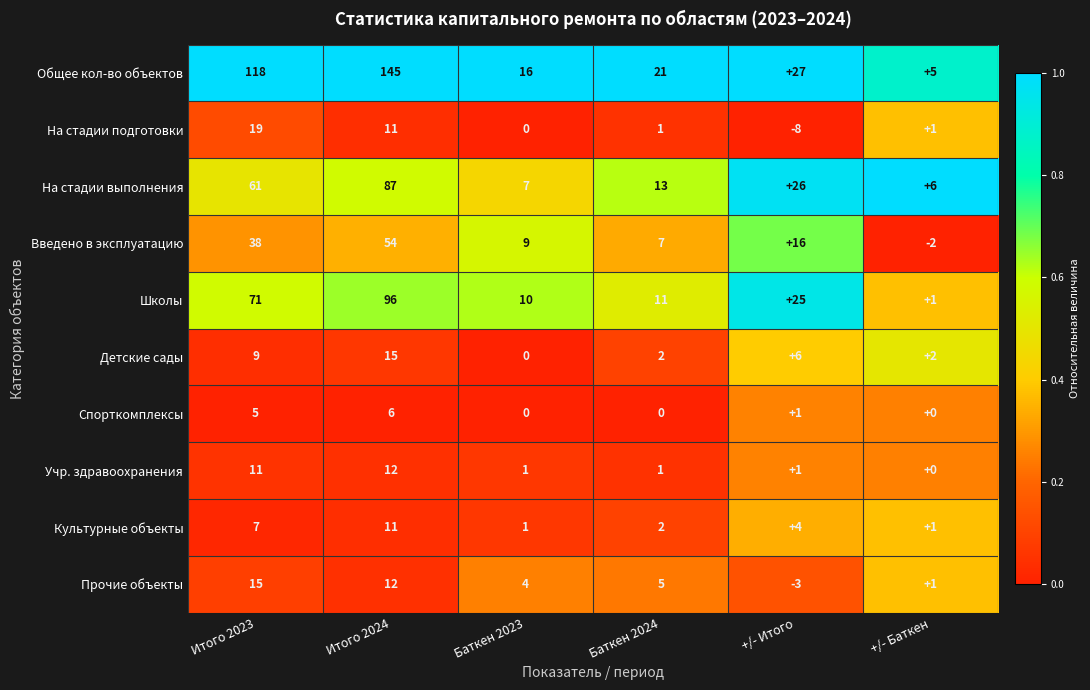

At which category does the chart reach its peak across all series?

Итого 2024